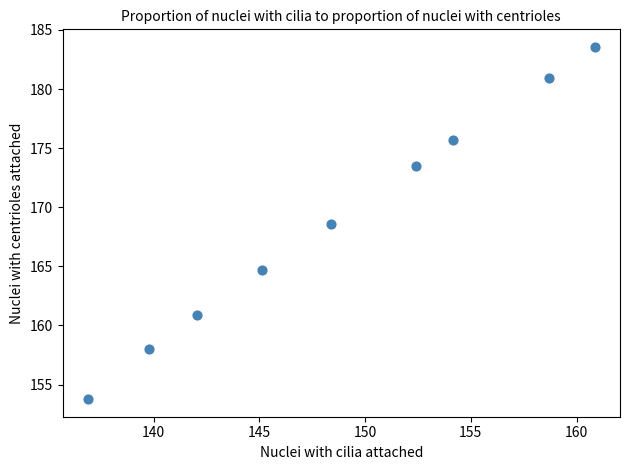

What Y value in the scatter plot is closest to 168?

168.5